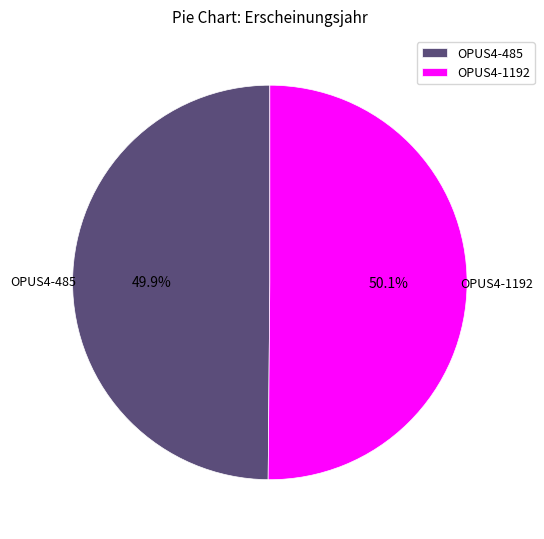

Does any single category account for the majority?

Yes